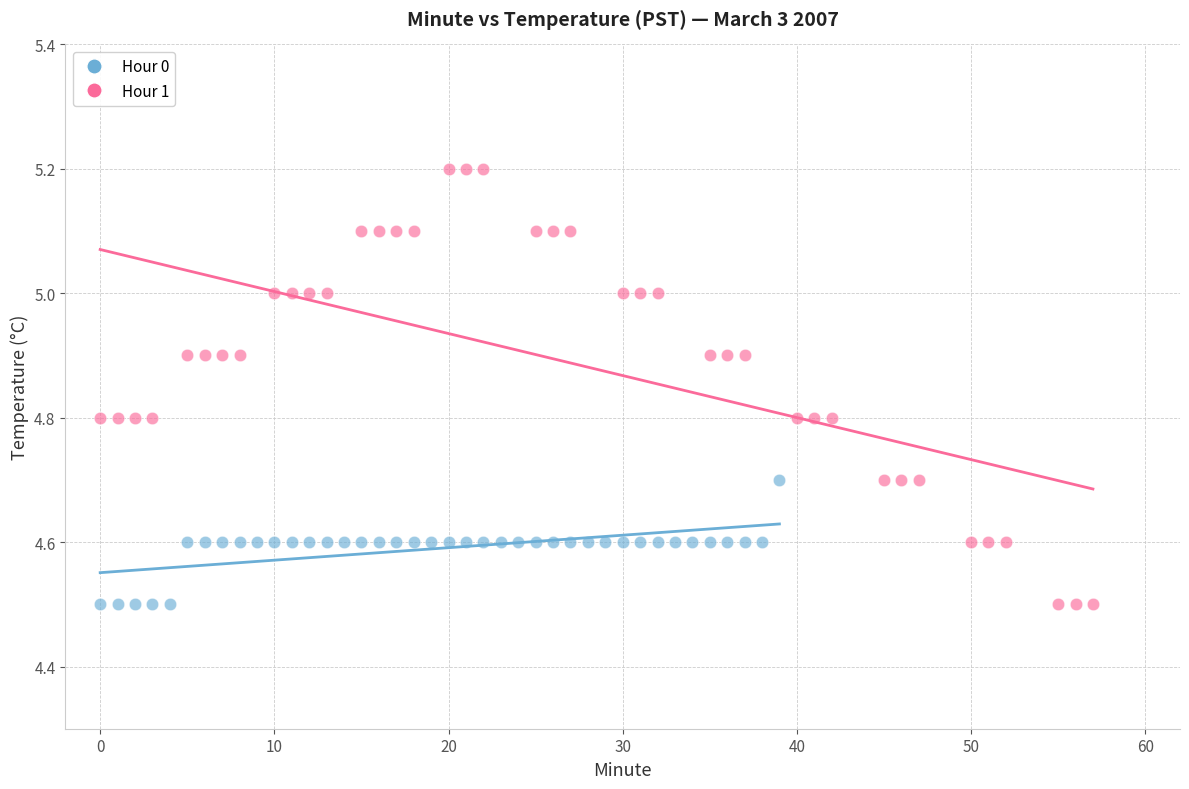

Which series contains the highest Y value?

Hour 1